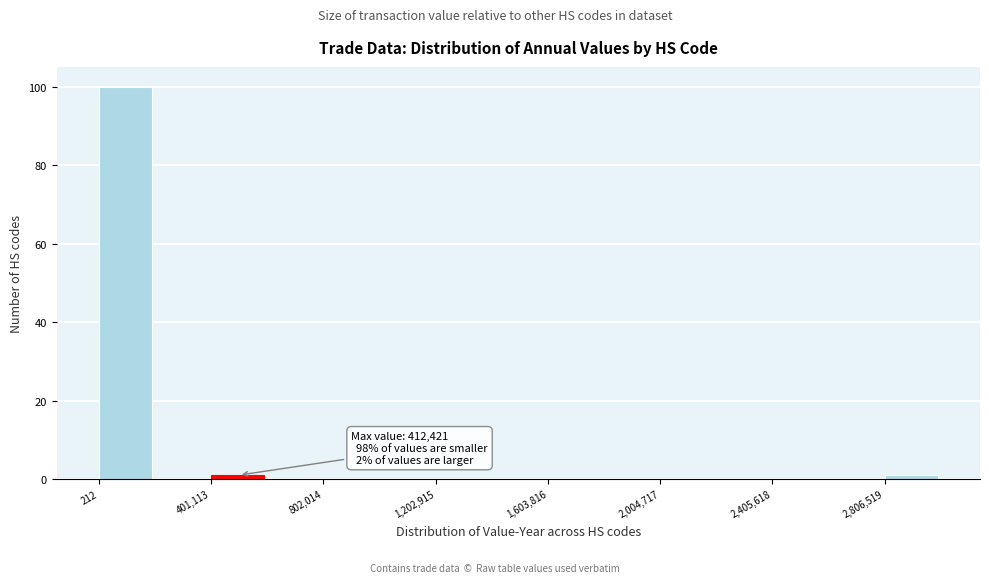

Which range on the x-axis has the tallest bar?

0 to 200000